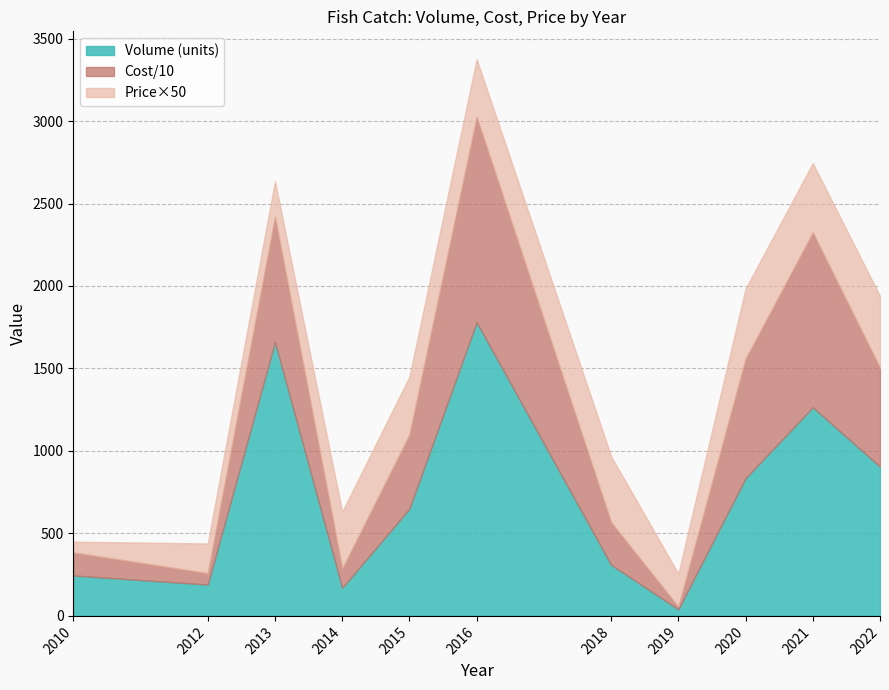

At which category is the sum across all series the highest?

2016